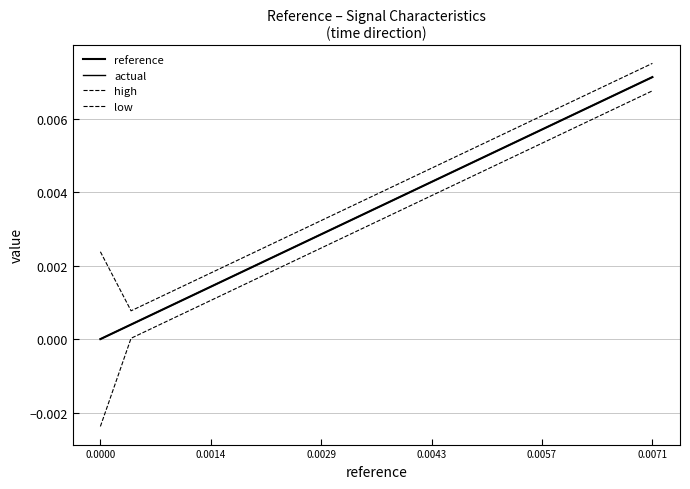

At how many categories does at least one series exceed 0?

19